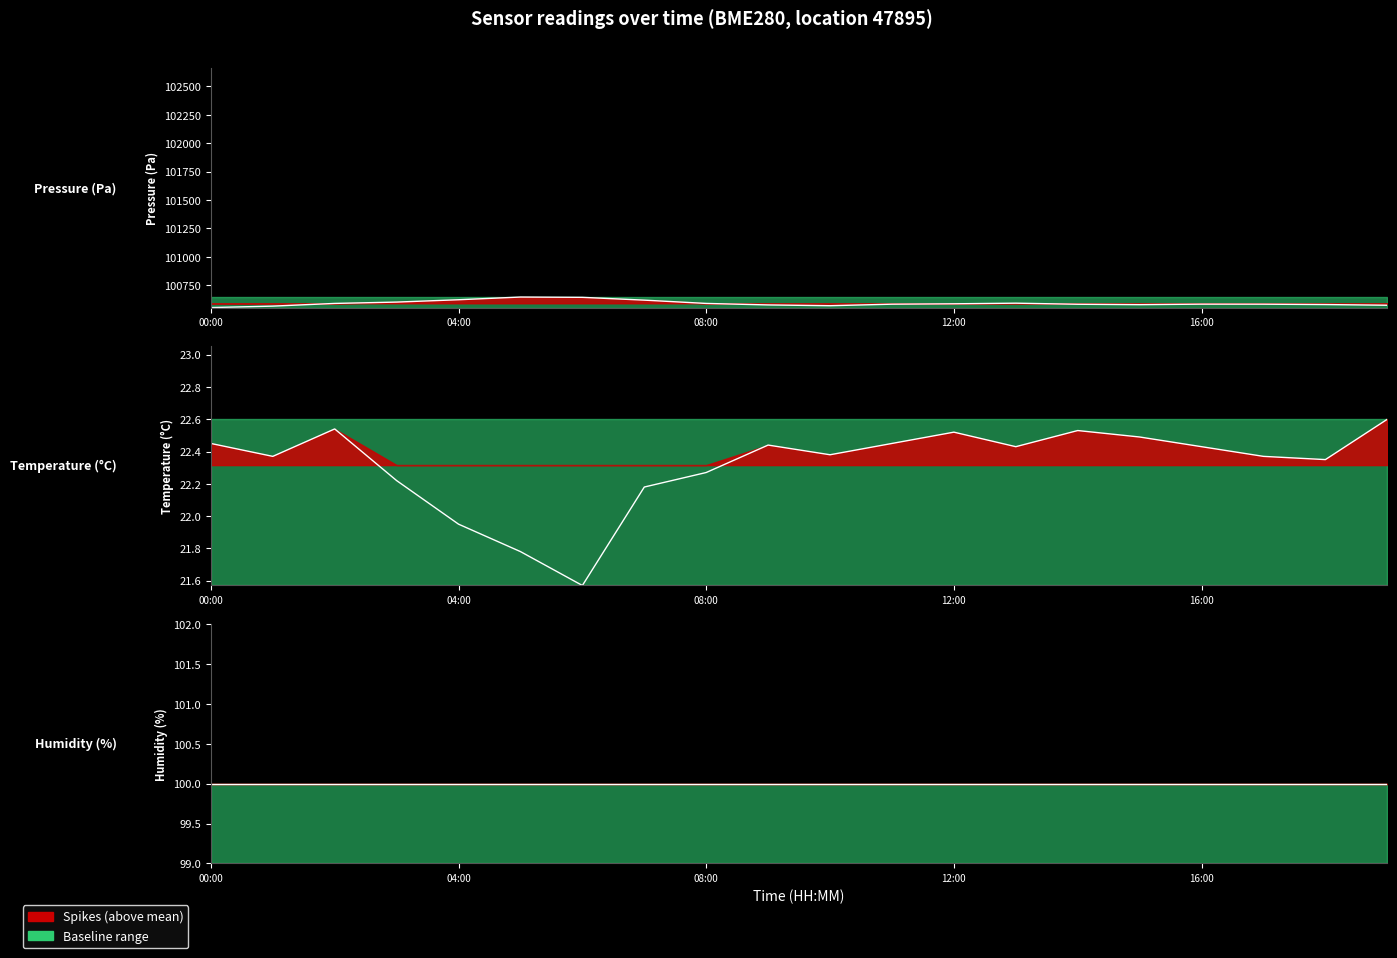

What is the difference between the second highest and second lowest values in the Pressure (Pa) series?

77.4